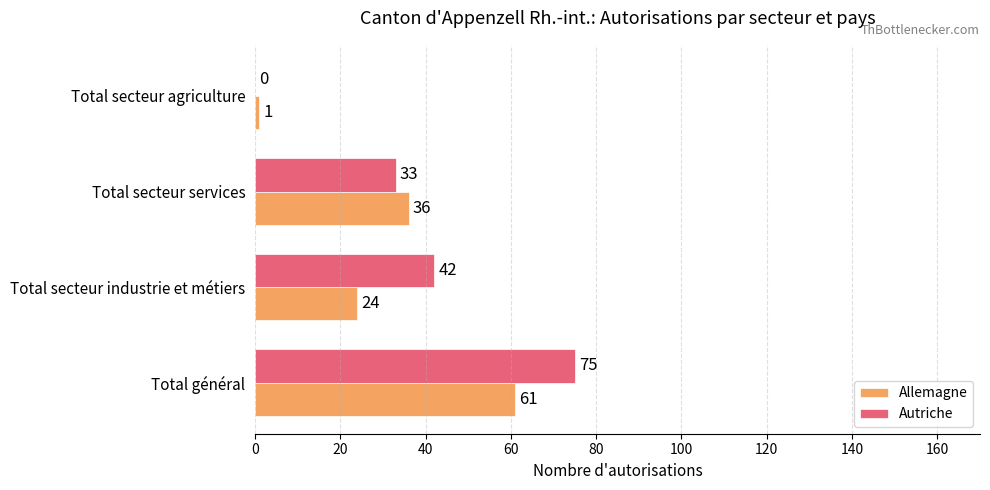

Which series has the largest range (max minus min)?

Autriche